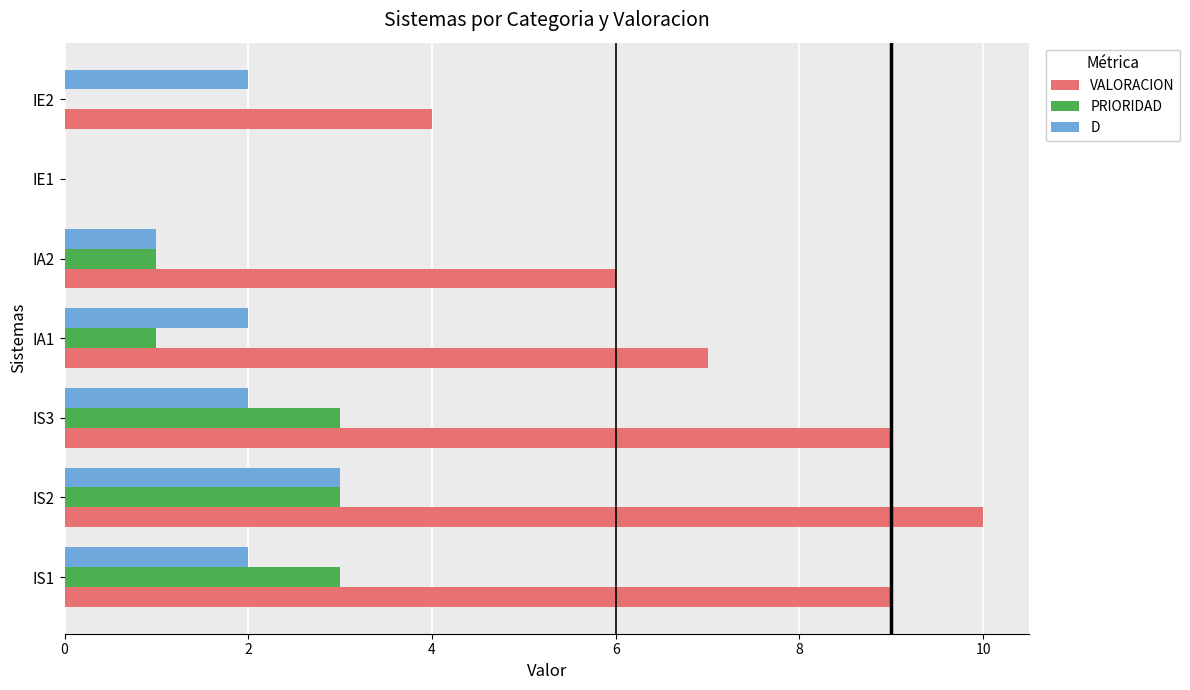

True or false: PRIORIDAD has a value of 2 at IE2.

False